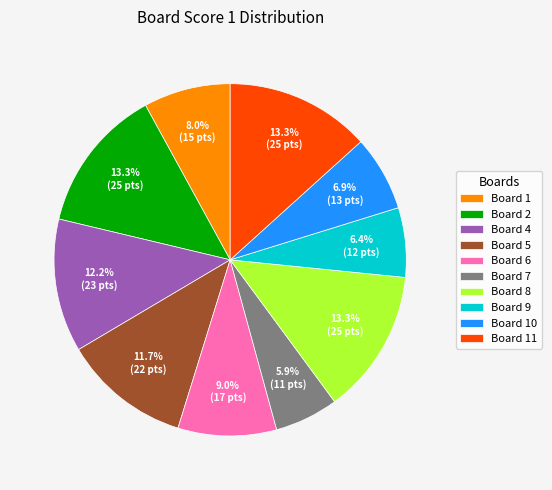

What is the ratio of the value at Board 5 to the value at Board 10?

1.7